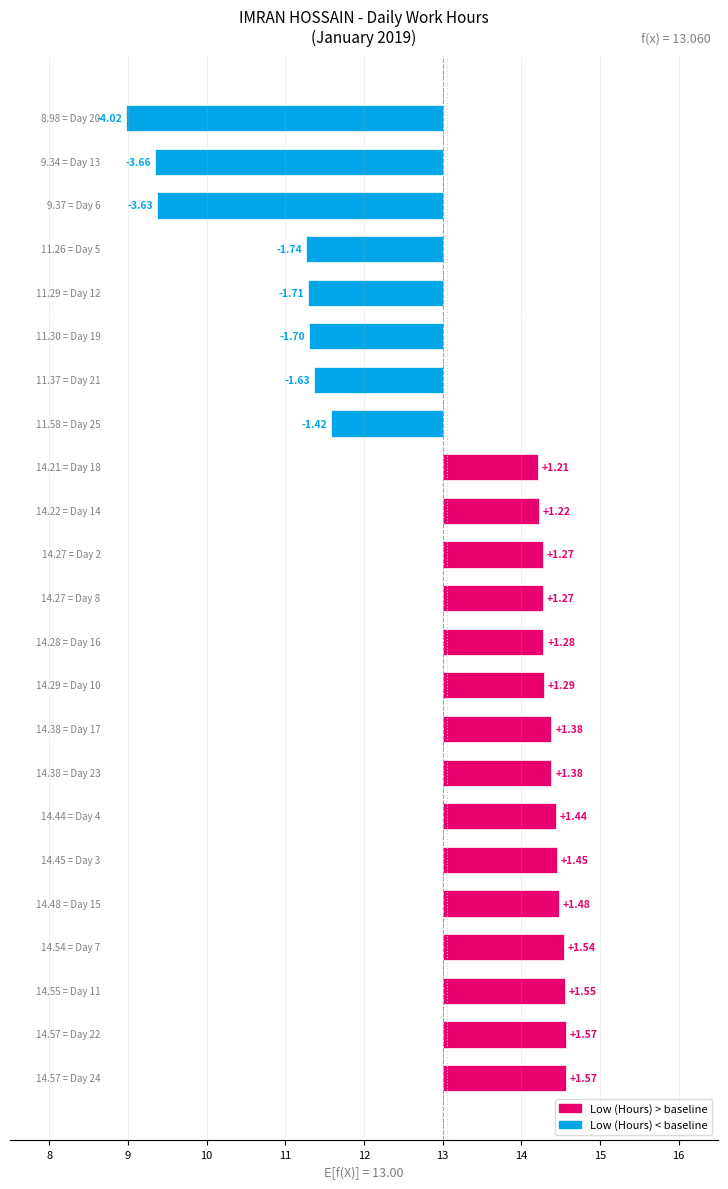

What is the greatest value displayed?

14.6